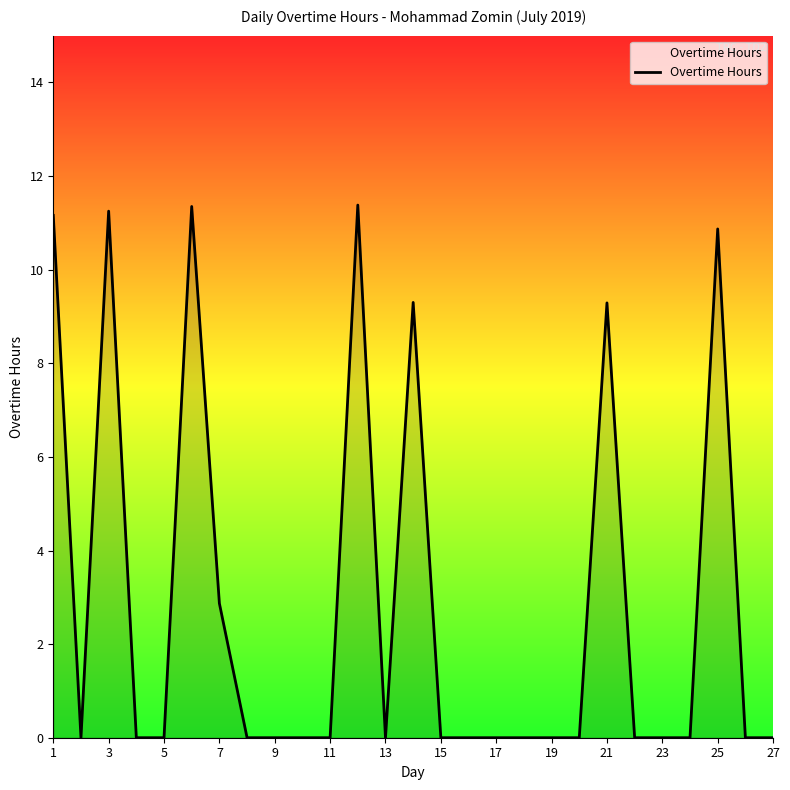

What is the difference between the maximum and minimum values?

11.4